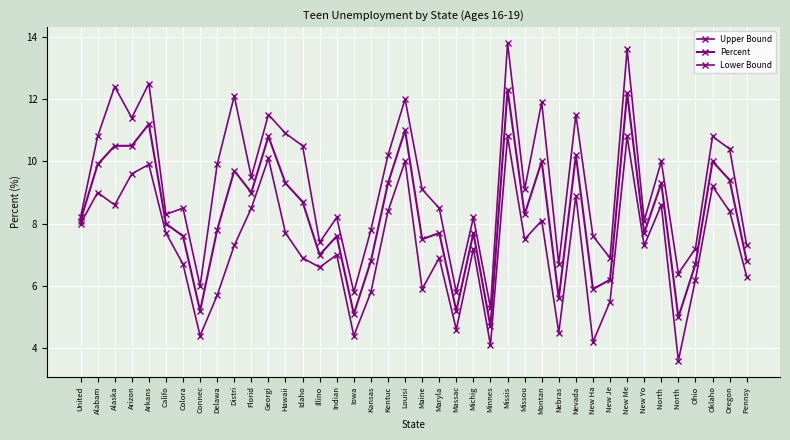

How many categories are shown in the chart?

40